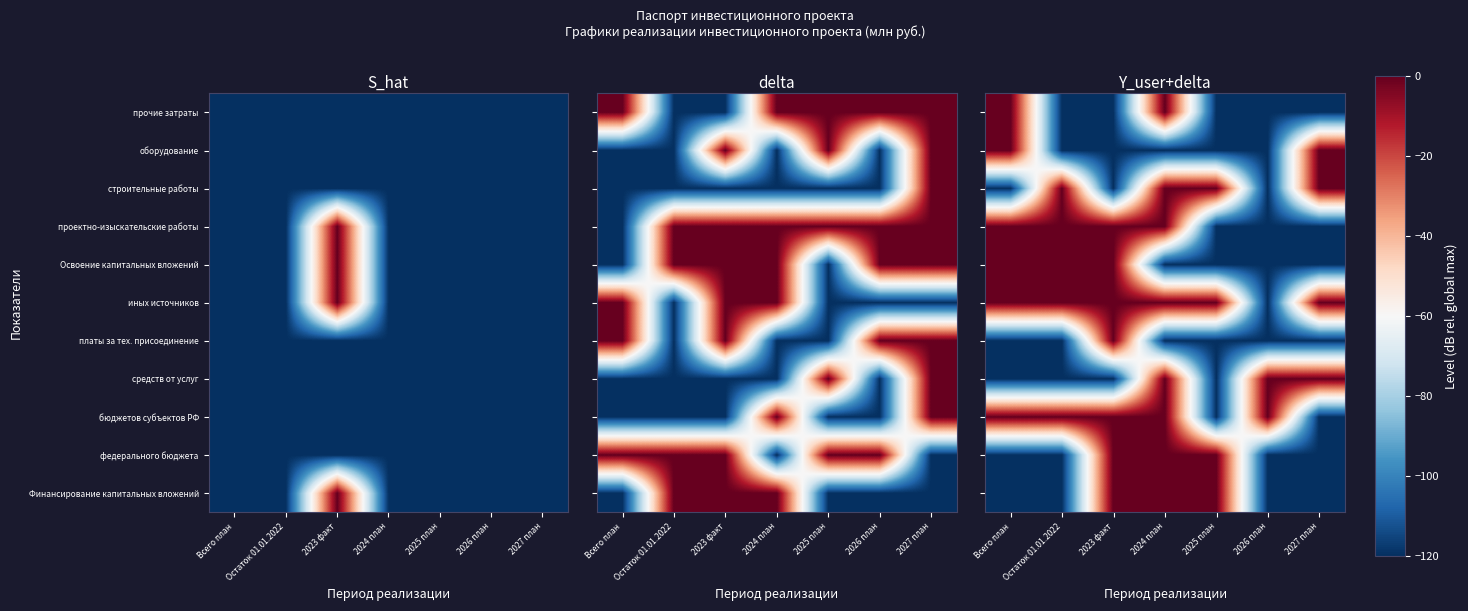

What is the difference between the maximum and minimum values in the оборудование series?

120